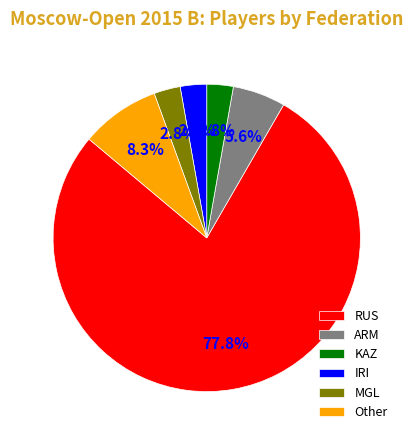

Is there any slice that represents more than half of the pie?

Yes